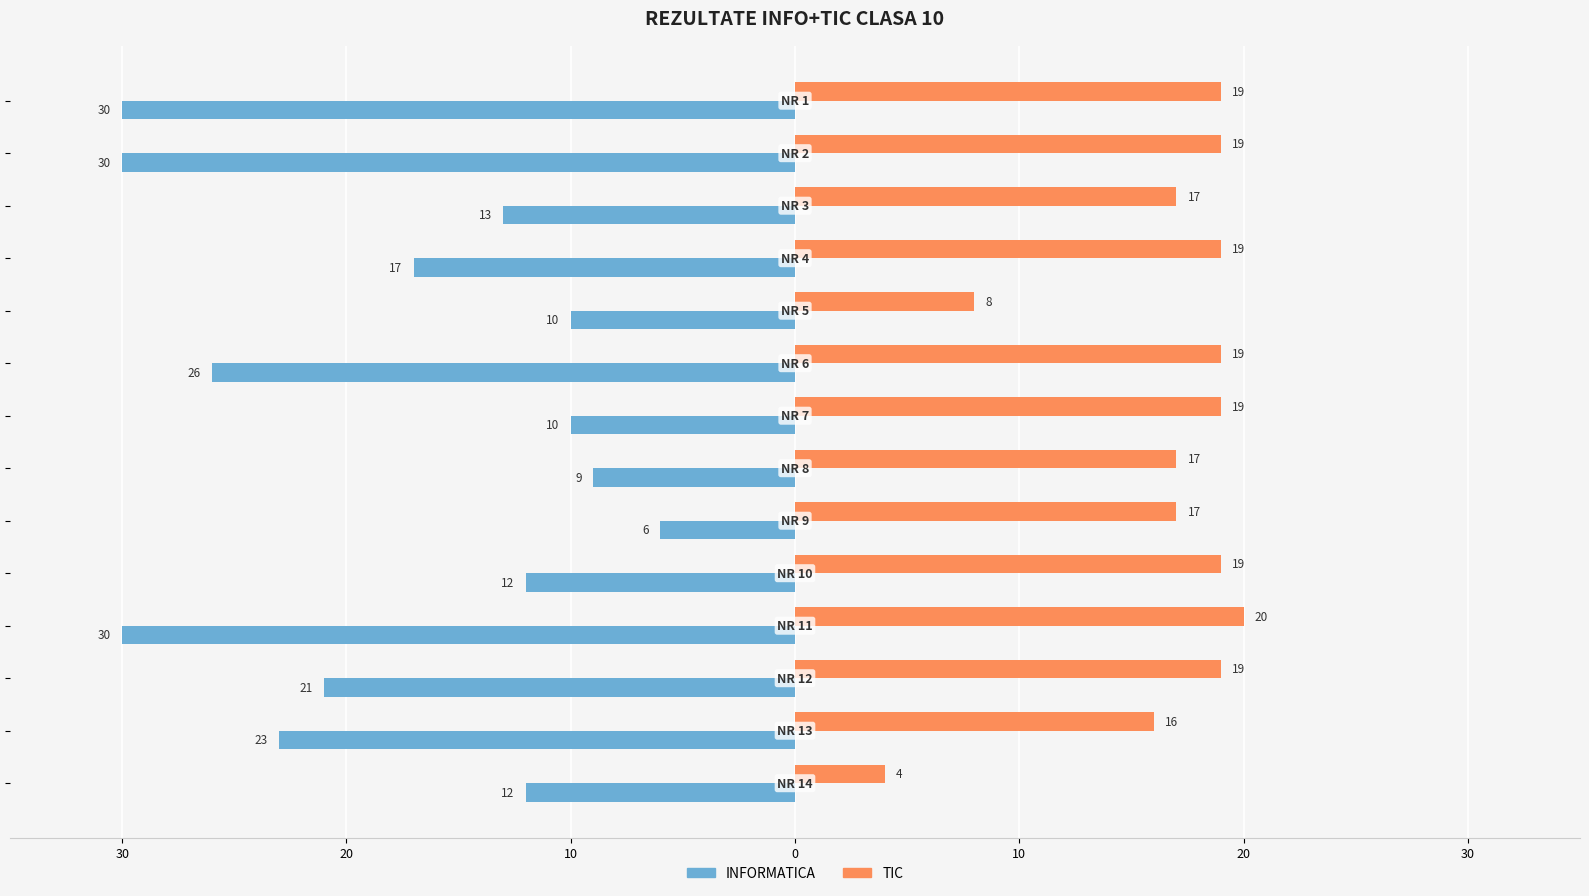

What is the average value of the TIC series?

17